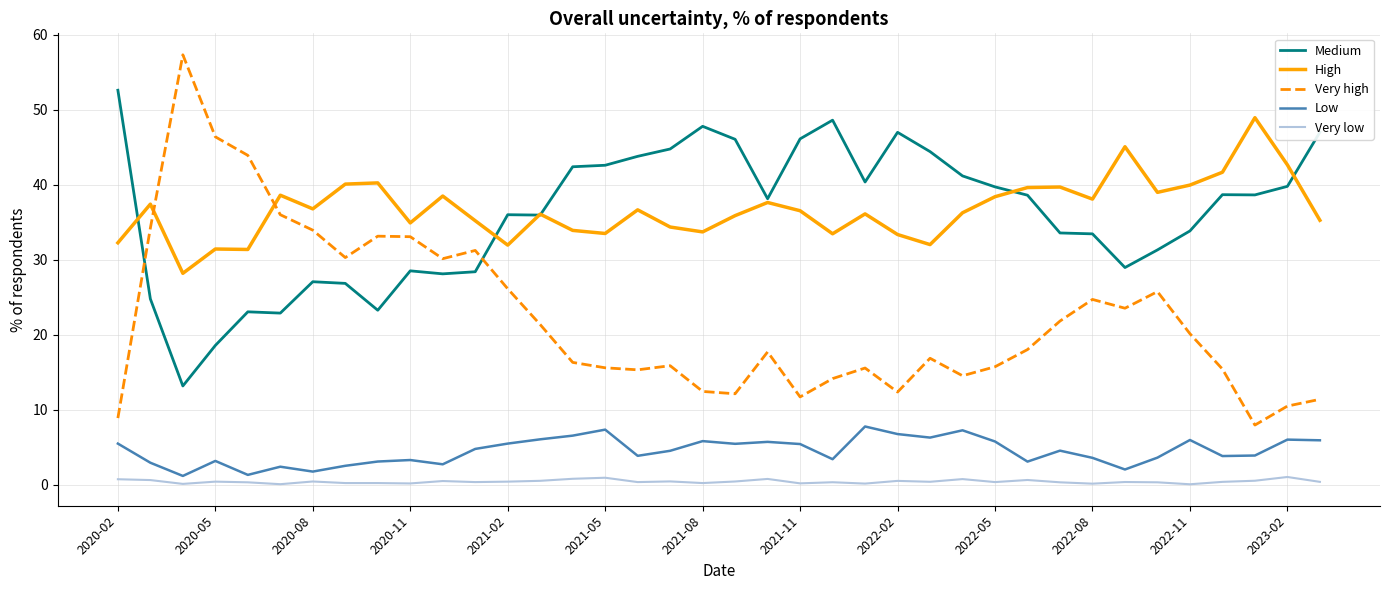

True or false: Low and High intersect in this chart.

False